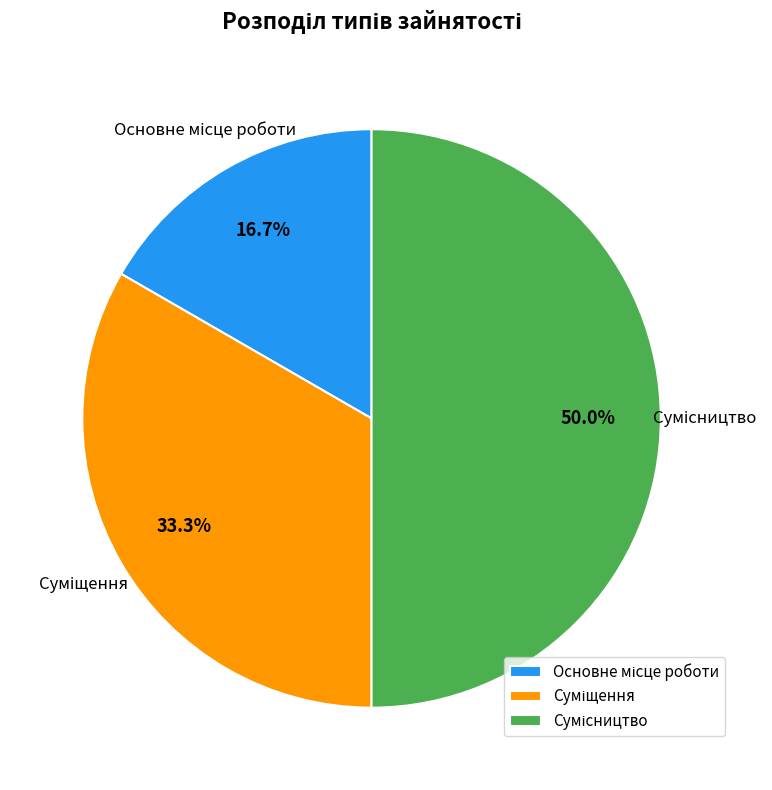

How many segments does this pie chart have?

3